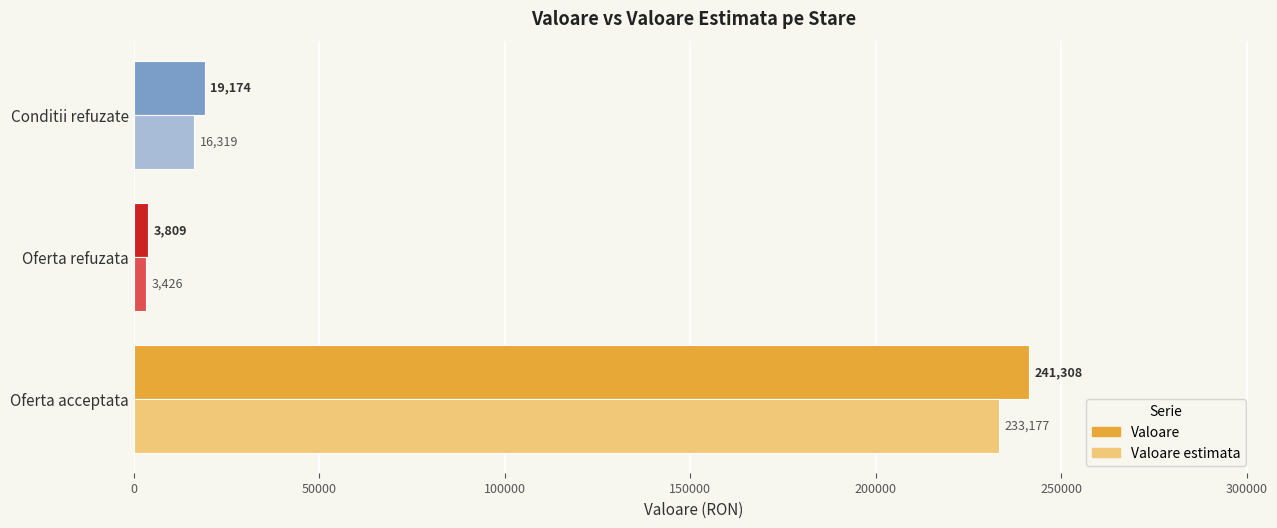

Is the value of Valoare estimata at Oferta acceptata greater than the value of Valoare at Conditii refuzate?

Yes